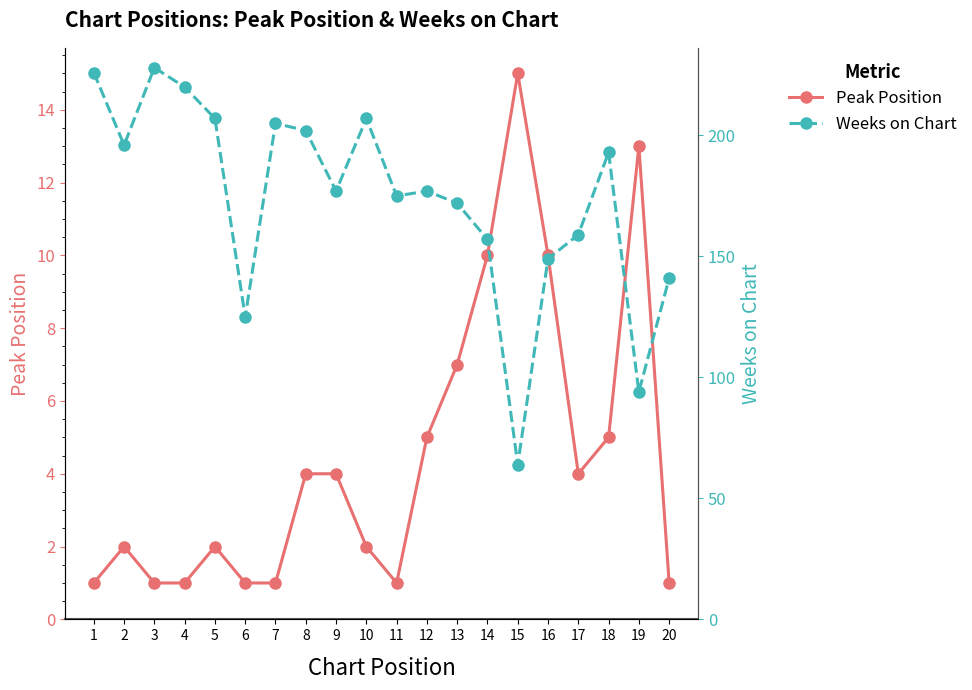

What is the value of the Peak Position point at the 11th from the left?

1